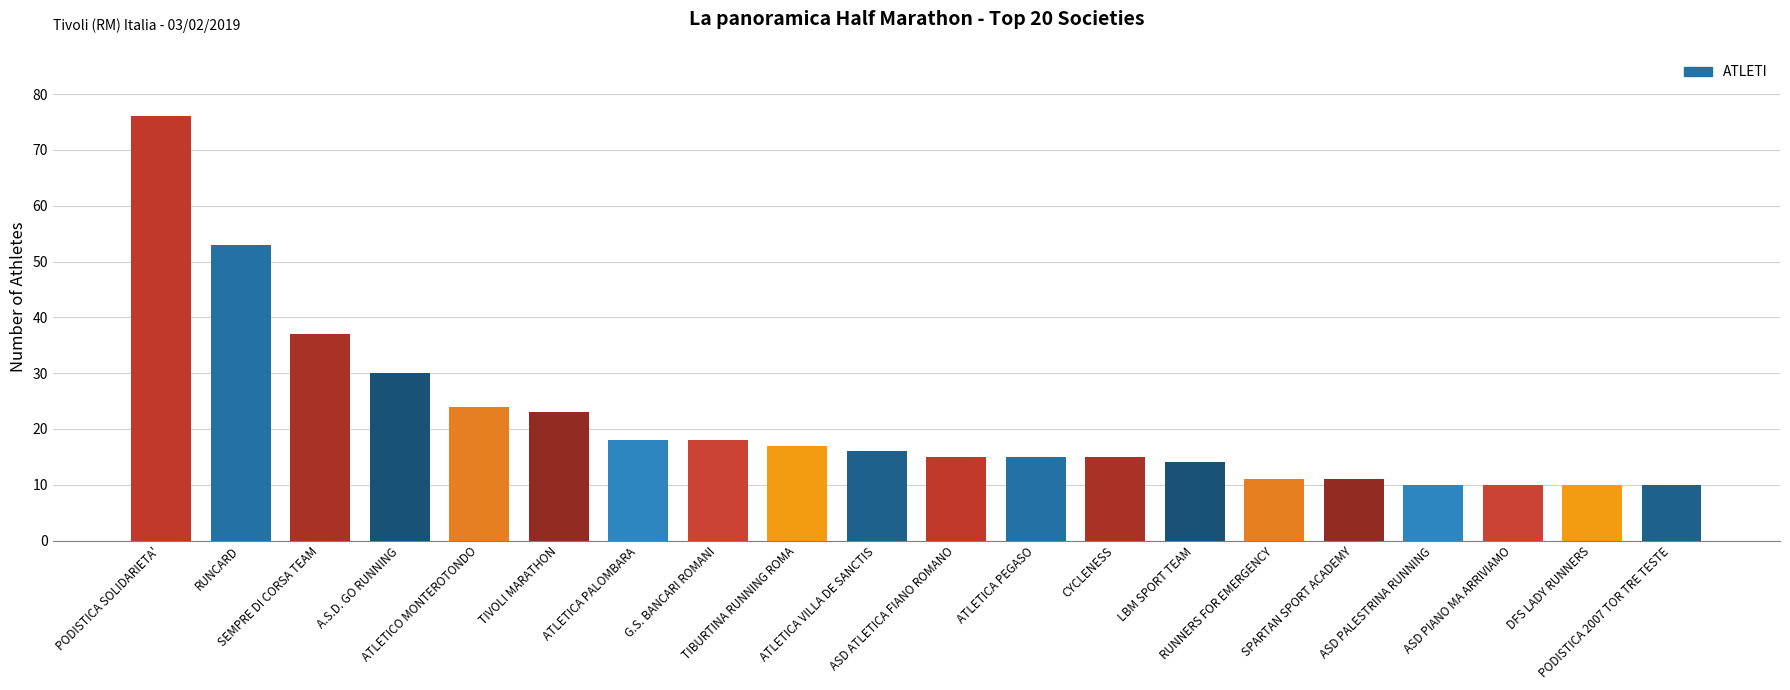

What is the value of the 16th bar from the left?

11